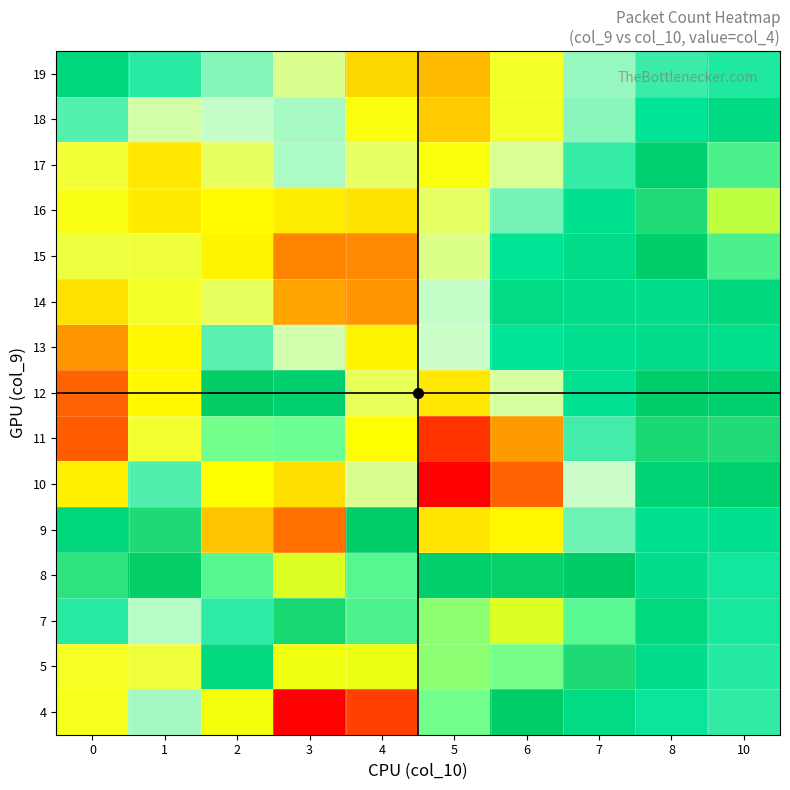

At how many categories does at least one series exceed 9589?

6